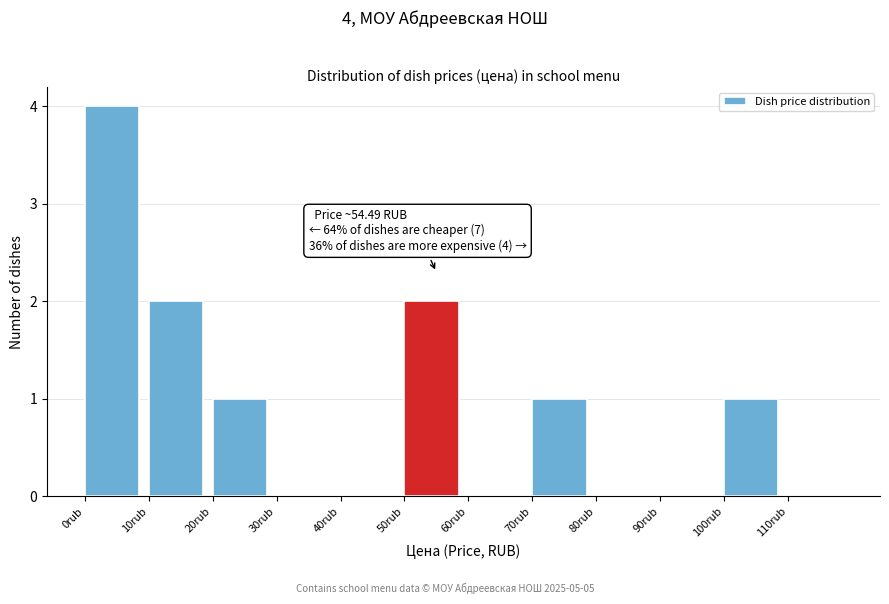

Over which range of the x-axis is the bar tallest?

0 to 10